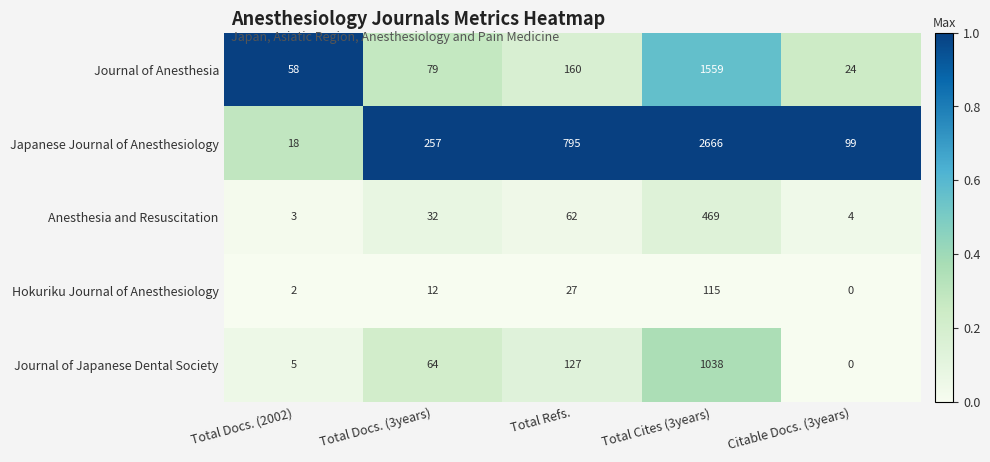

At how many categories does at least one series exceed 0?

5